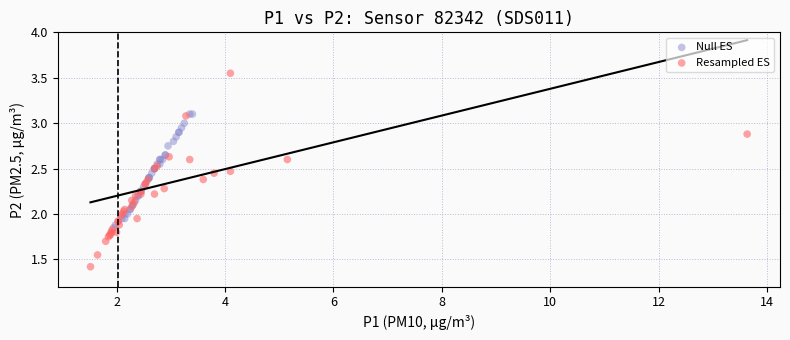

Which series contains the lowest Y value?

Resampled ES